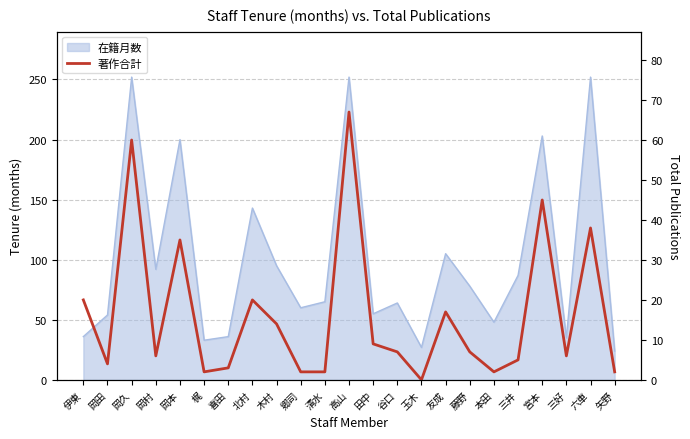

Is it true that the value at 梶 is 2?

True